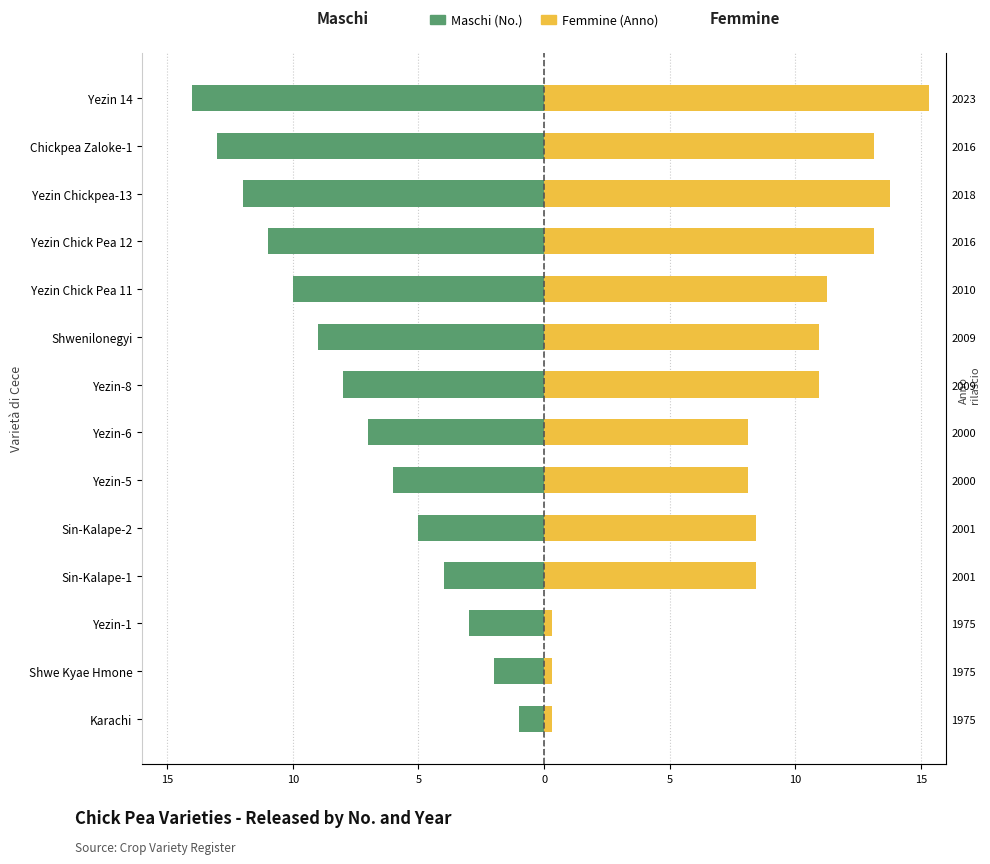

Rank the series by their maximum value, from lowest to highest.

Maschi (No.), Femmine (Year)